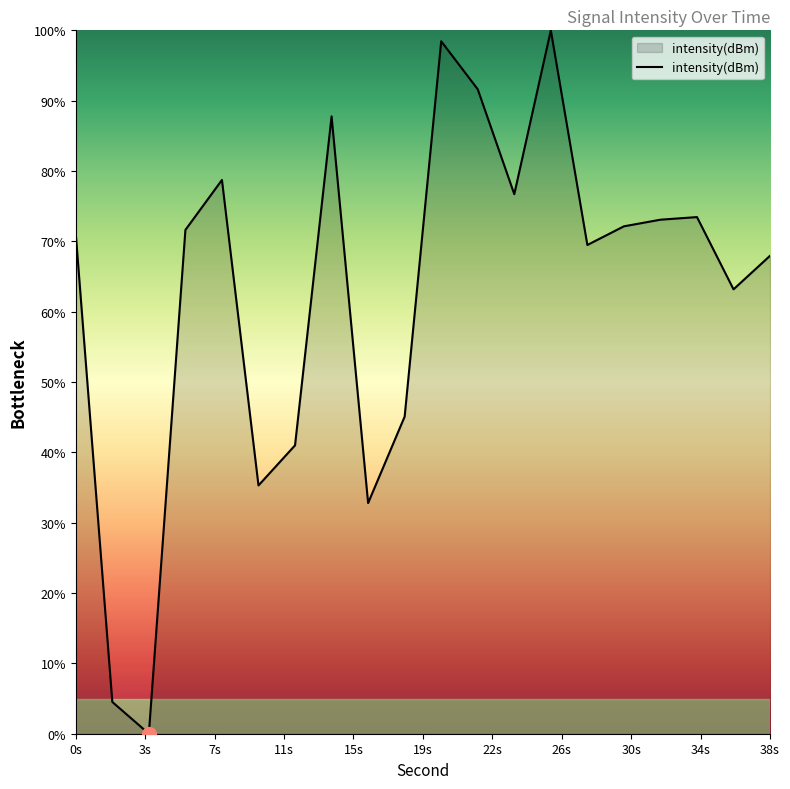

What is the difference between the maximum and minimum values?

100.0